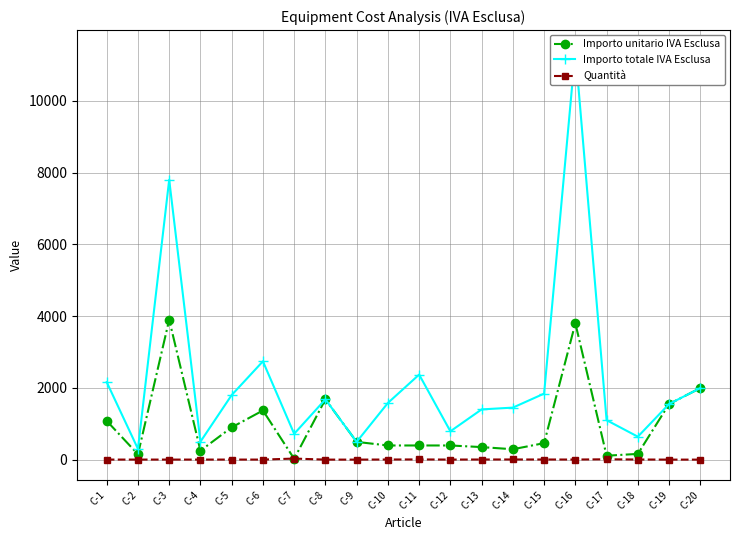

After their last crossing, which series has the higher values: Quantità or Importo unitario IVA Esclusa?

Importo unitario IVA Esclusa